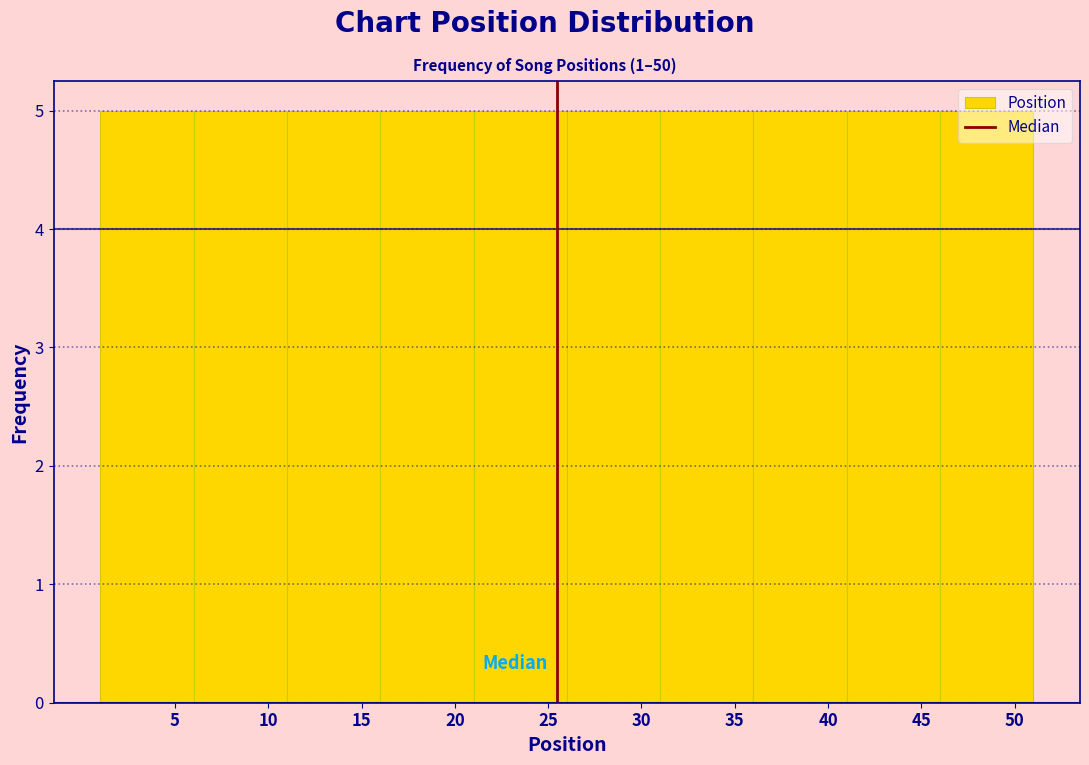

Reading left to right, list every bar in this chart as the range it spans on the x-axis followed by its height. The values are not printed on the chart, so give them approximately, as read against the axis.

1 to 6: 5
6 to 11: 5
11 to 16: 5
16 to 21: 5
21 to 26: 5
26 to 31: 5
31 to 36: 5
36 to 41: 5
41 to 46: 5
46 to 51: 5